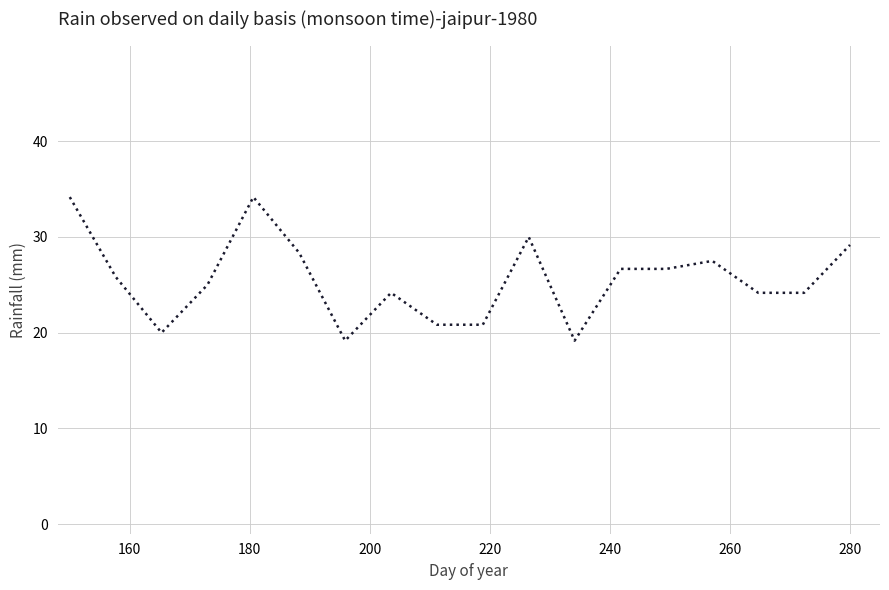

What is the difference between the maximum and minimum values?

15.0